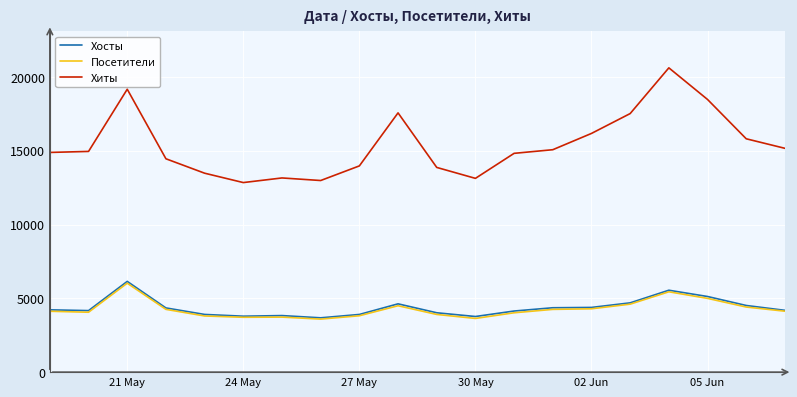

True or false: Хиты and Посетители intersect in this chart.

False